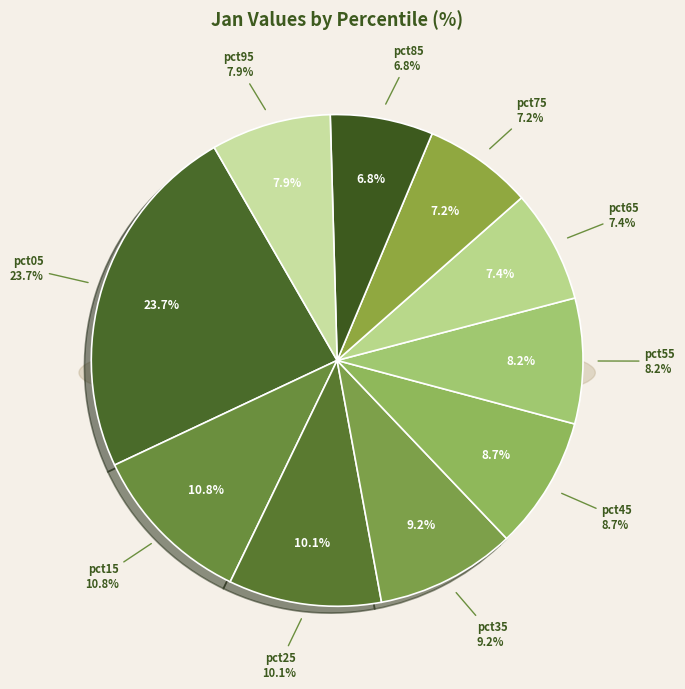

How much of the chart is everything except pct85?

93.2%